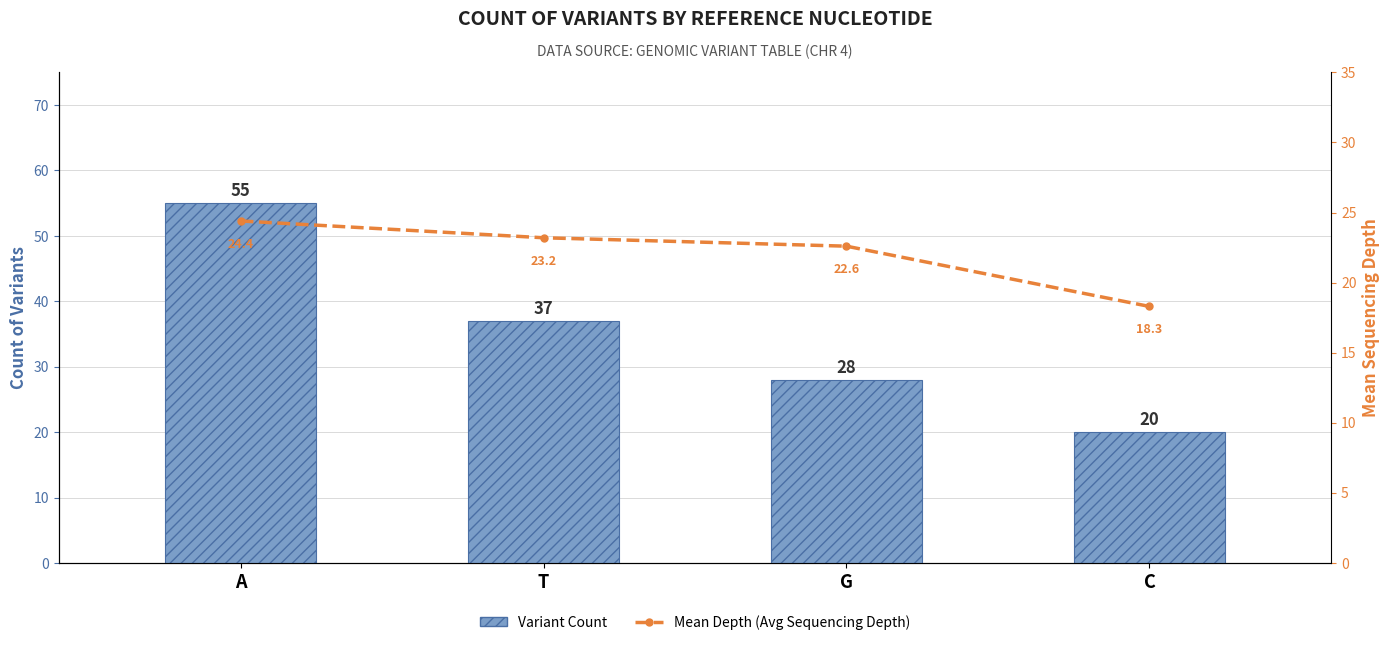

Rank the series at A from highest to lowest value.

Variant Count, Mean Depth by Ref Nuc